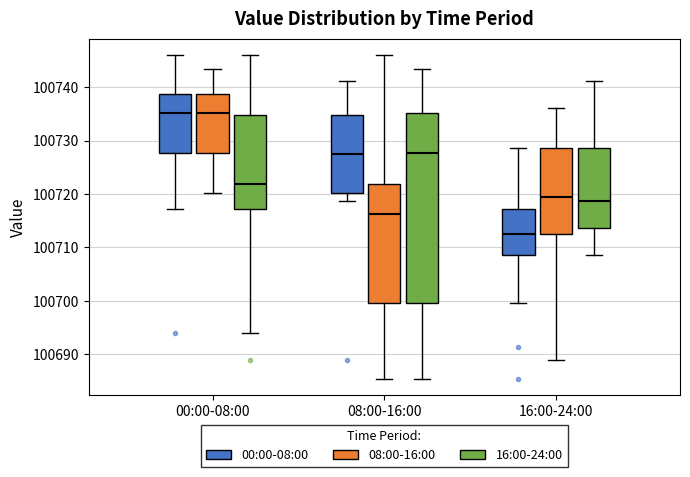

Which box has the lowest median line?

16:00-24:00 (00:00-08:00)